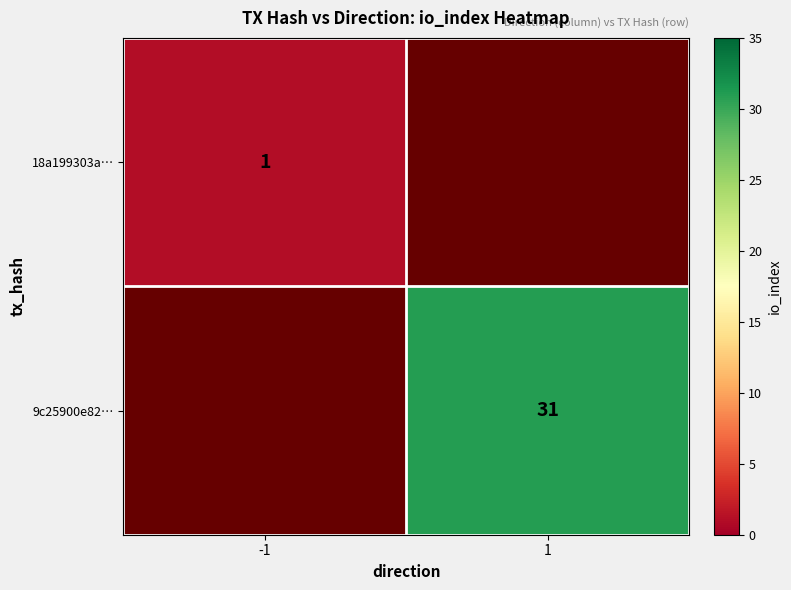

The value of 9c25900e82… at 1 is 6. True or false?

False